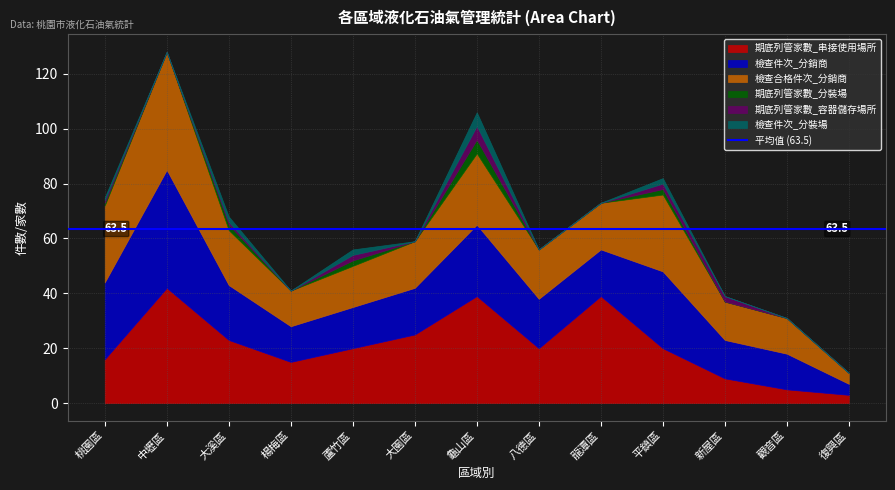

Reading right to left, extract all data points from this chart.

期底列管家數_串接使用場所: 復興區=3	觀音區=5	新屋區=9	平鎮區=20	龍潭區=39	八德區=20	龜山區=39	大園區=25	蘆竹區=20	楊梅區=15	大溪區=23	中壢區=42	桃園區=16
檢查件次_分銷商: 復興區=4	觀音區=13	新屋區=14	平鎮區=28	龍潭區=17	八德區=18	龜山區=26	大園區=17	蘆竹區=15	楊梅區=13	大溪區=20	中壢區=43	桃園區=28
檢查合格件次_分銷商: 復興區=4	觀音區=13	新屋區=14	平鎮區=28	龍潭區=17	八德區=18	龜山區=26	大園區=17	蘆竹區=15	楊梅區=13	大溪區=20	中壢區=43	桃園區=28
期底列管家數_分裝場: 復興區=0	觀音區=0	新屋區=0	平鎮區=2	龍潭區=0	八德區=0	龜山區=5	大園區=0	蘆竹區=2	楊梅區=0	大溪區=2	中壢區=0	桃園區=1
期底列管家數_容器儲存場所: 復興區=0	觀音區=0	新屋區=2	平鎮區=2	龍潭區=0	八德區=0	龜山區=5	大園區=0	蘆竹區=2	楊梅區=0	大溪區=1	中壢區=0	桃園區=1
檢查件次_分裝場: 復興區=0	觀音區=0	新屋區=0	平鎮區=2	龍潭區=0	八德區=0	龜山區=5	大園區=0	蘆竹區=2	楊梅區=0	大溪區=2	中壢區=0	桃園區=1